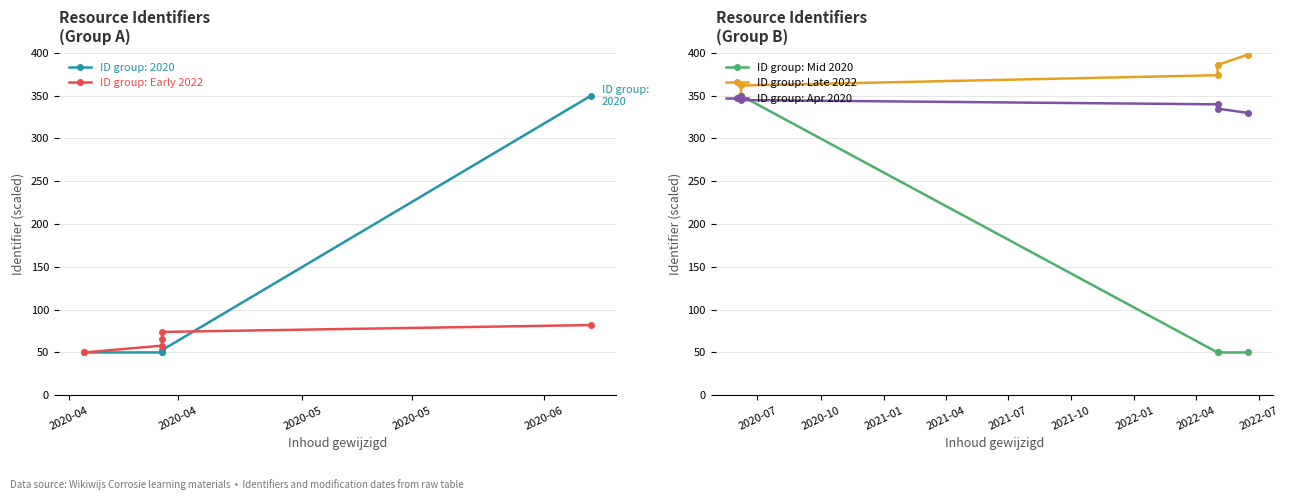

True or false: ID group: Mid 2020 and ID group: Early 2022 intersect in this chart.

True